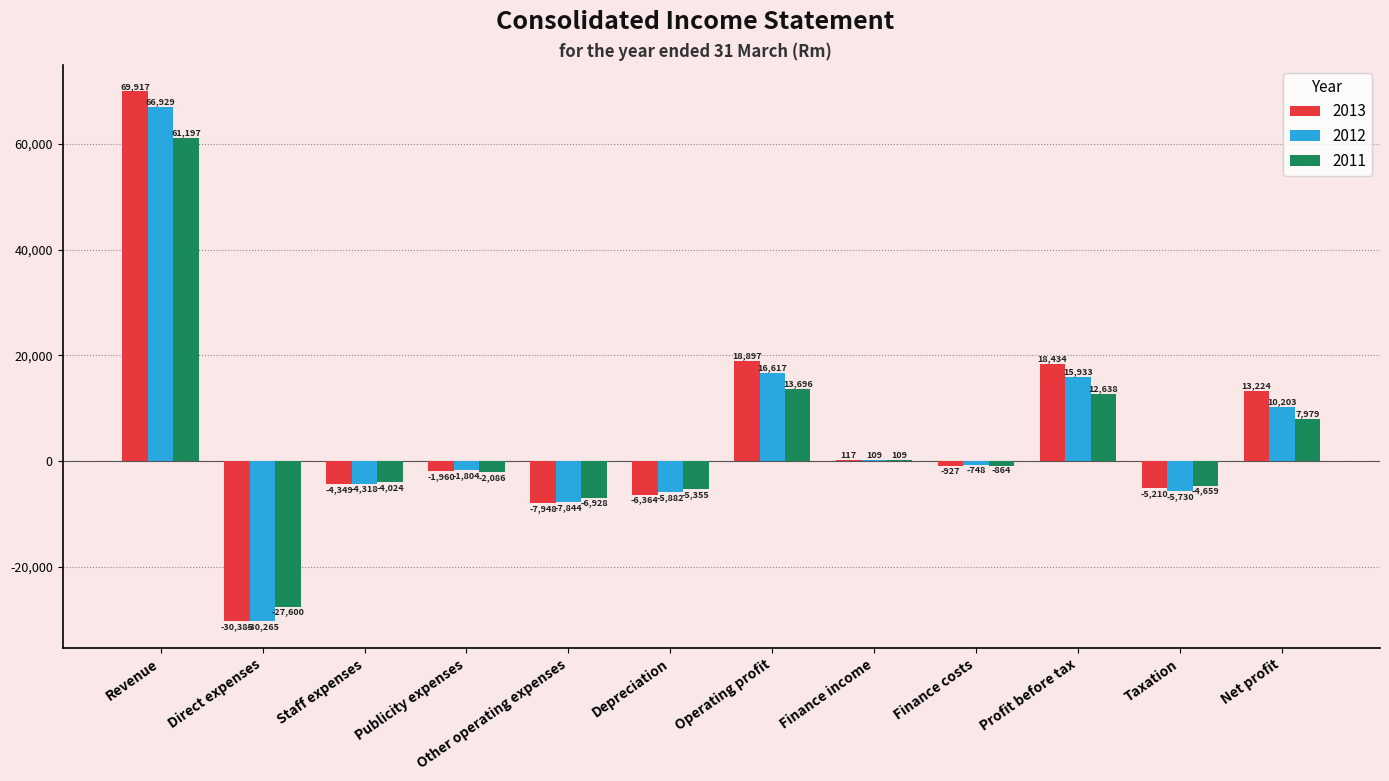

What is the sum of the 2012 values at Depreciation and Finance income?

-5773